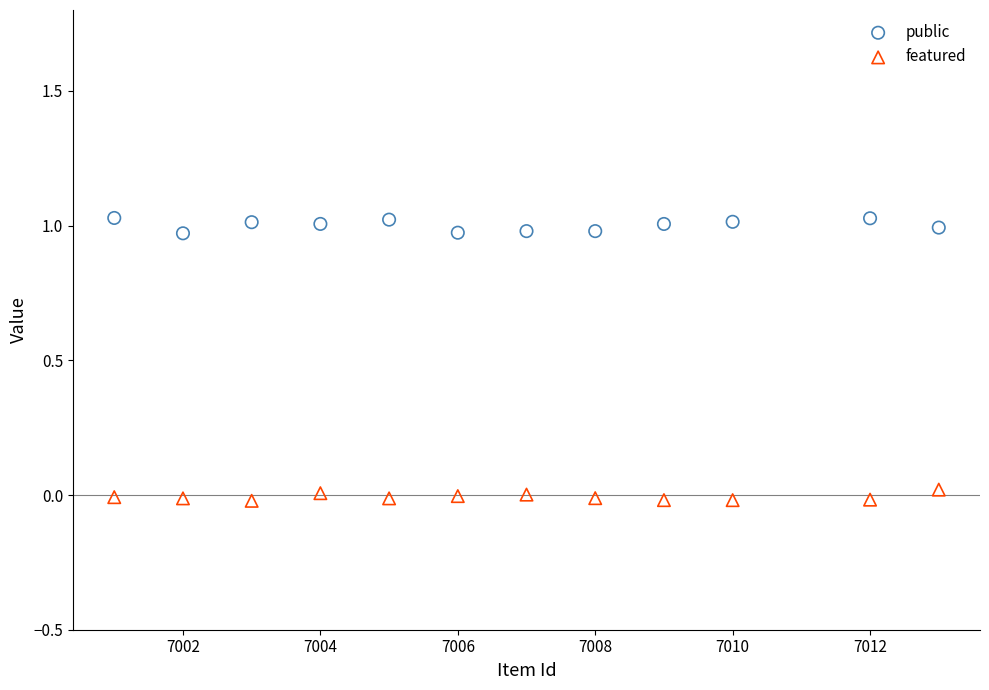

Which series contains the lowest Y value?

featured